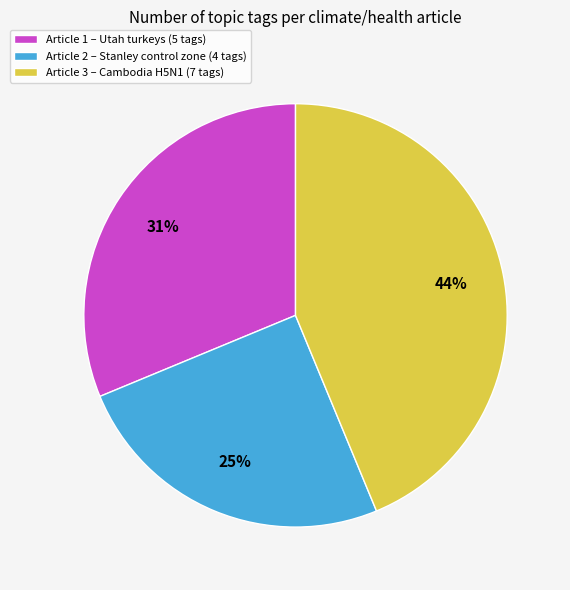

Is the sum of Article 1 – Utah turkeys (5 tags) and Article 2 – Stanley control zone (4 tags) greater than half?

Yes